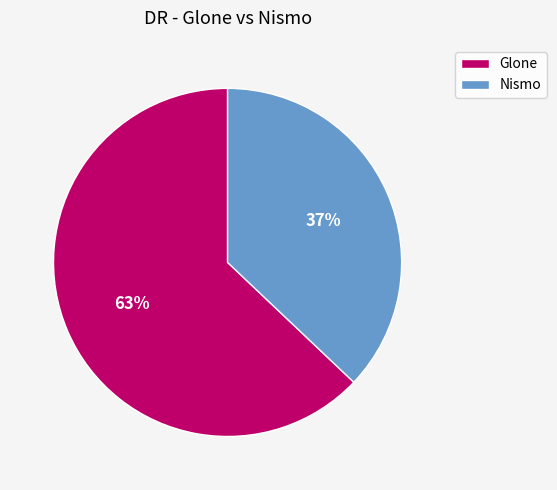

What percentage is the Glone slice, to the nearest percent?

63%